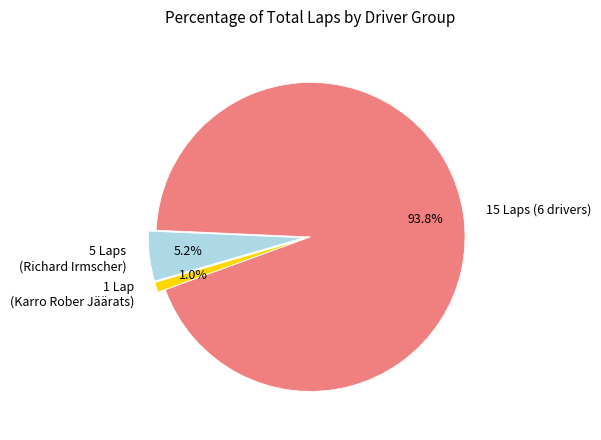

What is the majority slice?

15 Laps (6 drivers)